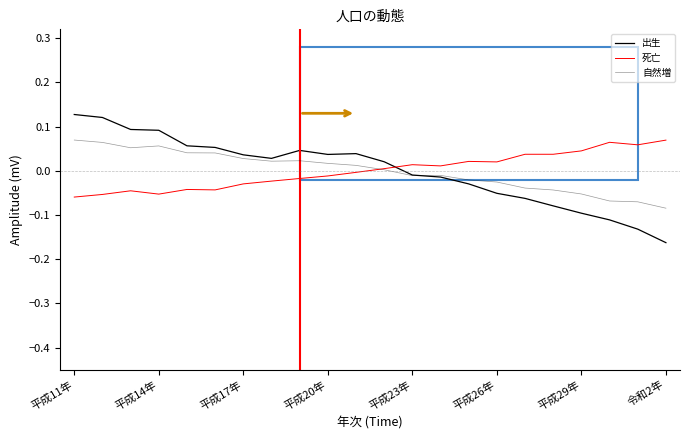

How many lines are shown in the chart?

3